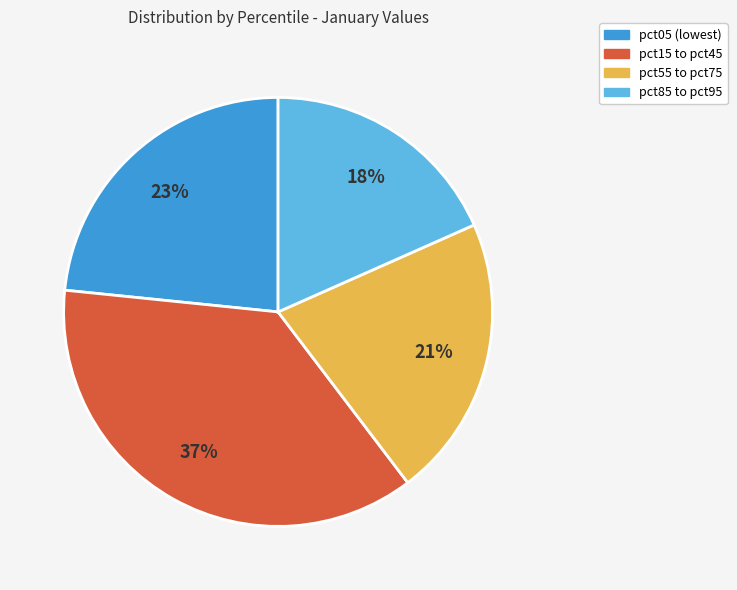

To the nearest percent, what is the average slice percentage?

25%